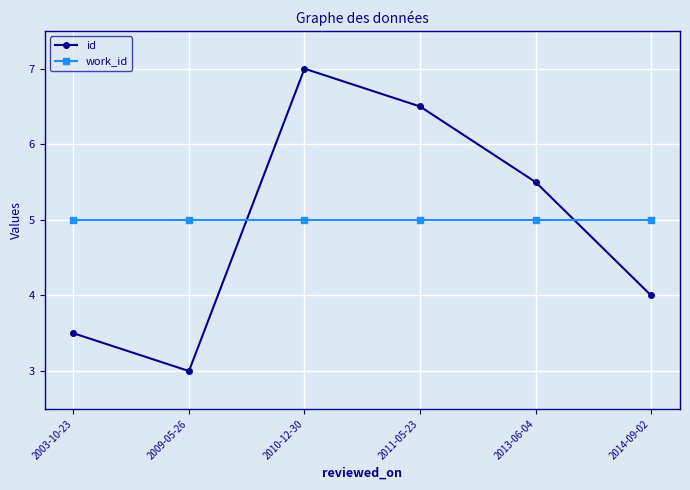

Read the work_id value at 2011-05-23.

5.0